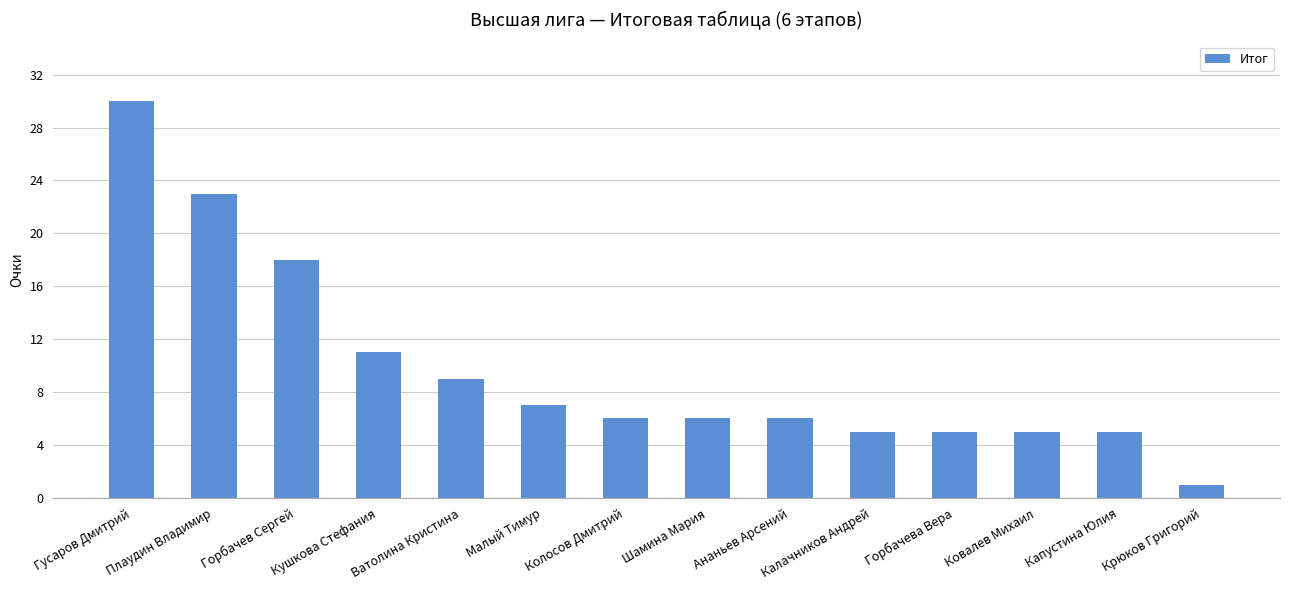

The value at Шамина Мария is 6. True or false?

True